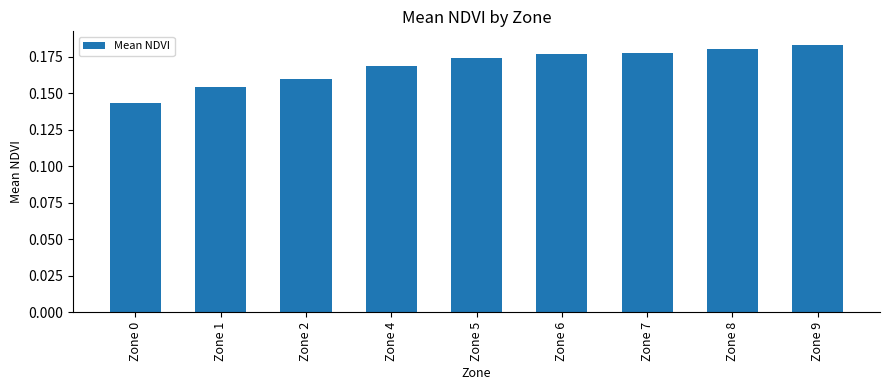

The chart shows a value of 0.3 at Zone 2. True or false?

False